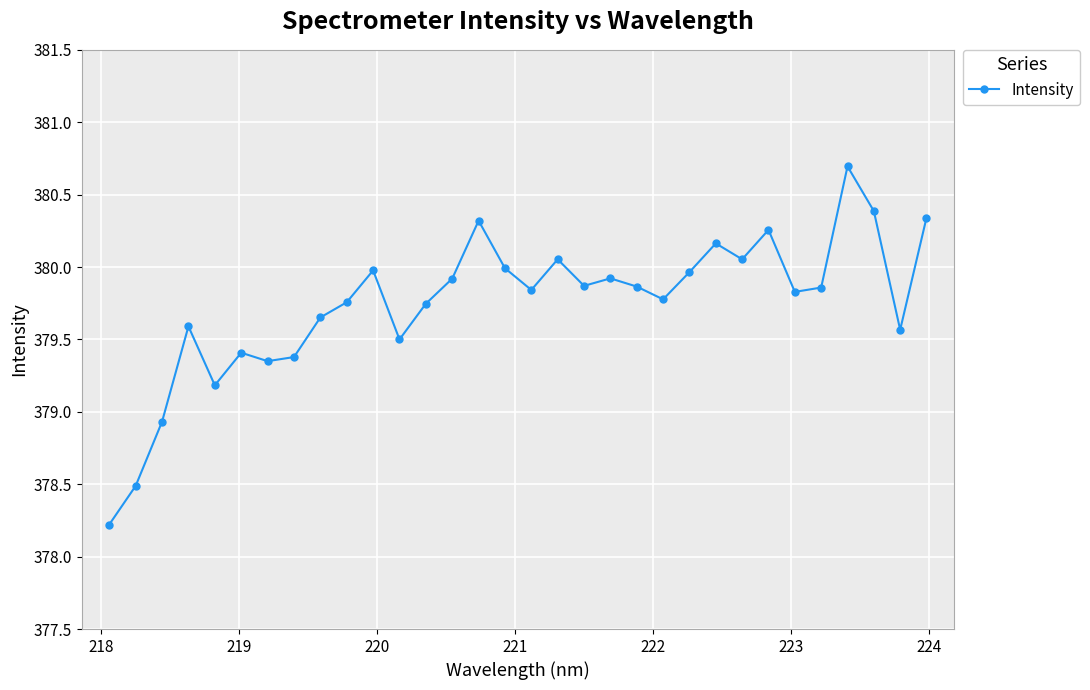

True or false: there are more than 1 points higher than both neighbors.

True